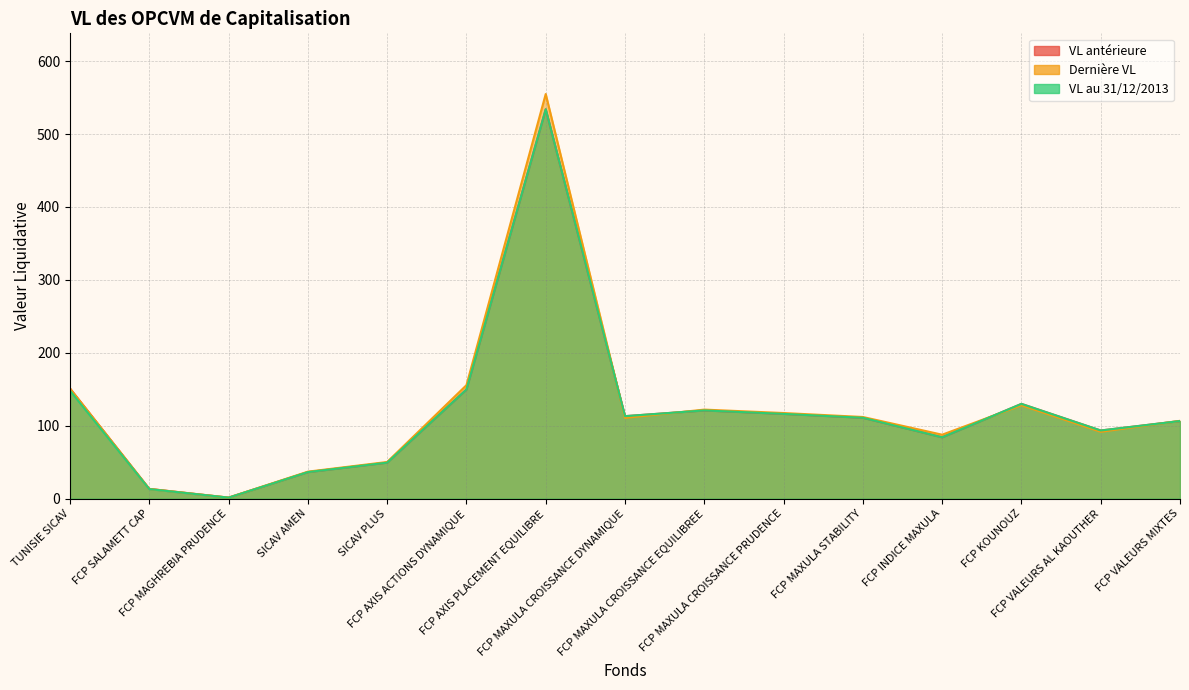

The value of VL au 31/12/2013 at FCP AXIS ACTIONS DYNAMIQUE is 33.6. True or false?

False